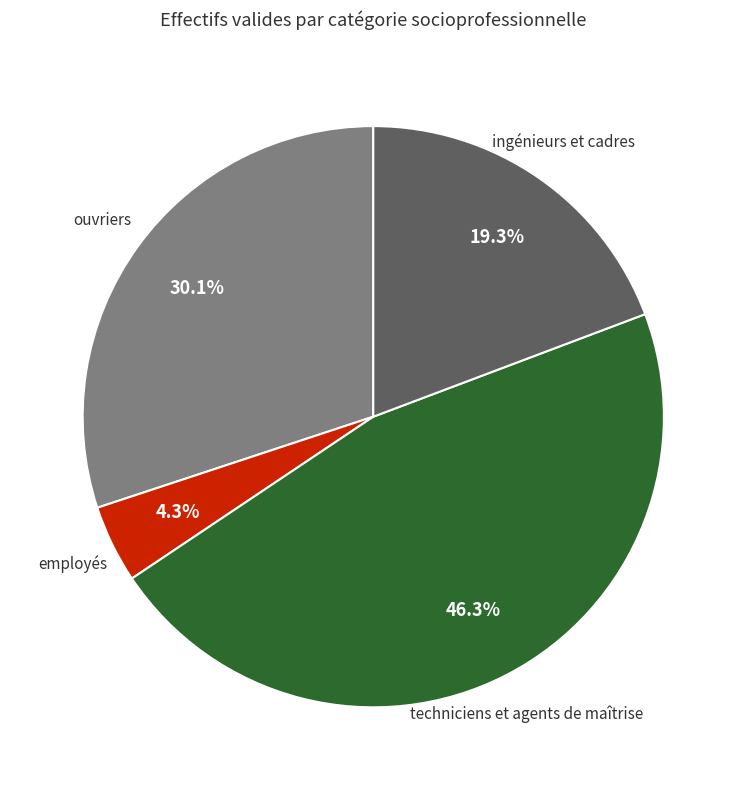

To the nearest percent, what is the difference between the ingénieurs et cadres and techniciens et agents de maîtrise slice percentages?

27%